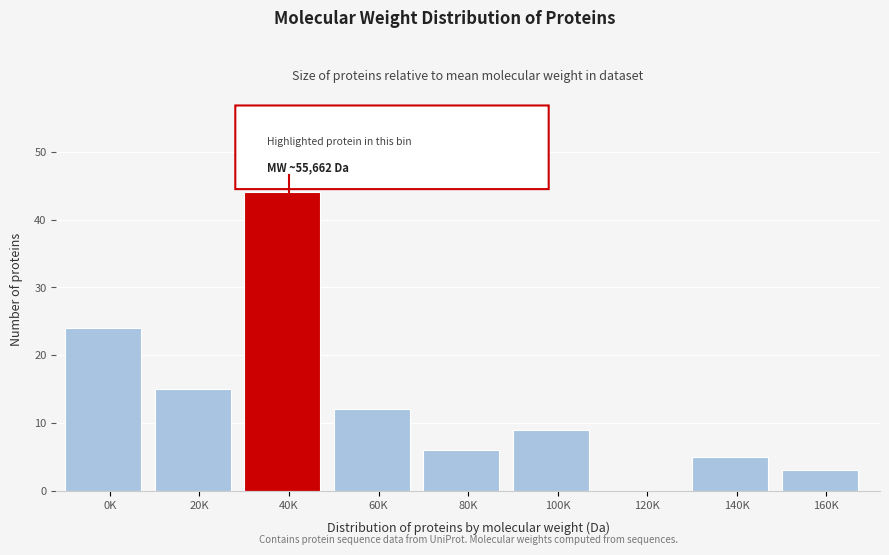

Reading right to left, list all the values displayed in this chart.

160K=3	140K=5	120K=0	100K=9	80K=6	60K=12	40K=44	20K=15	0K=24